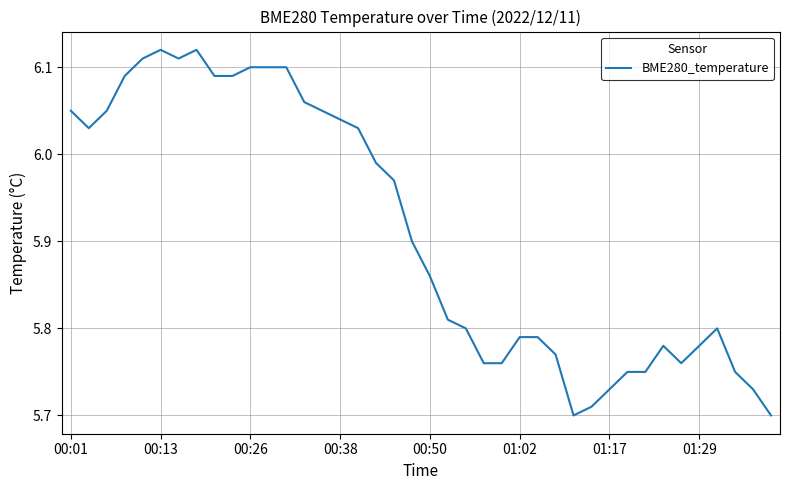

What is the difference between the maximum and minimum values?

0.4